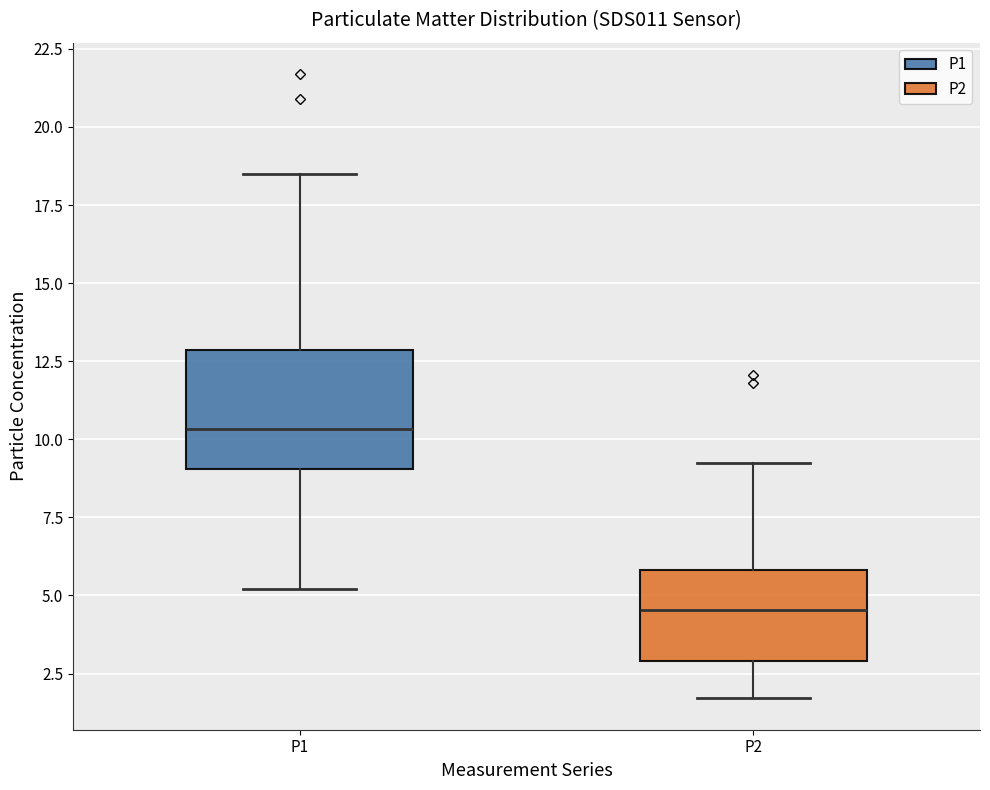

Comparing the boxes themselves (not the whiskers), which one is the tallest?

P1